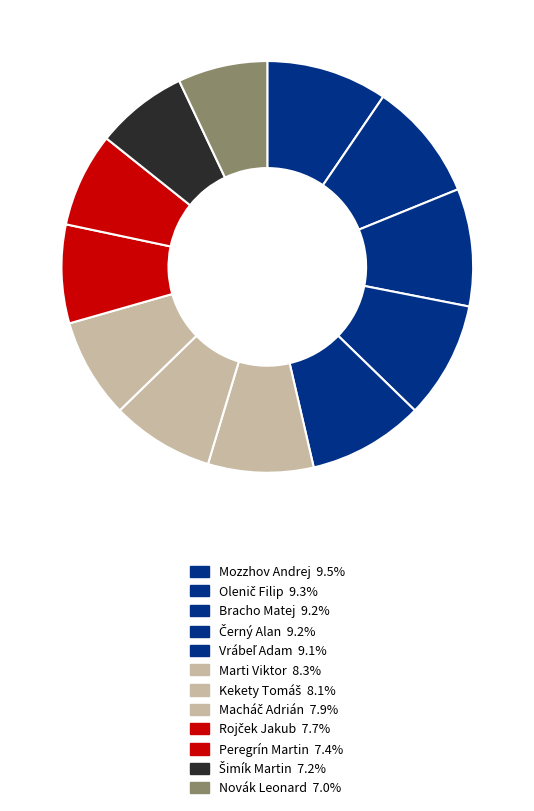

How much of the chart is everything except Vrábeľ Adam?

90.9%